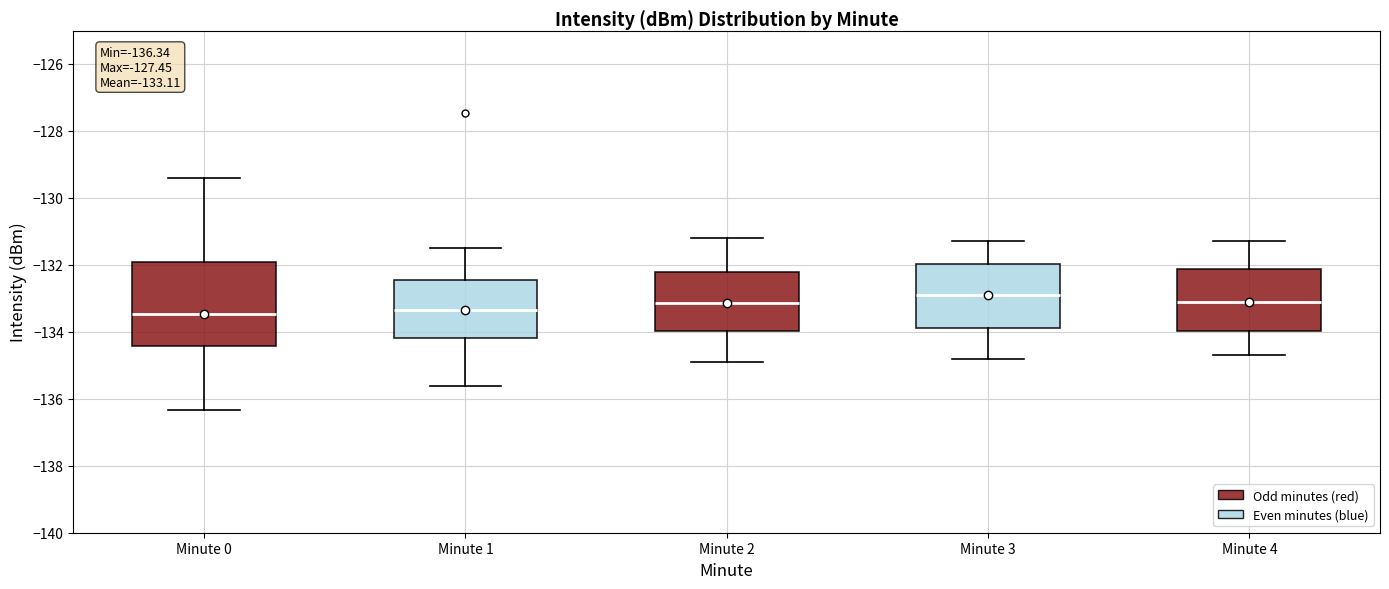

Comparing the boxes themselves (not the whiskers), which one is the tallest?

Minute 0